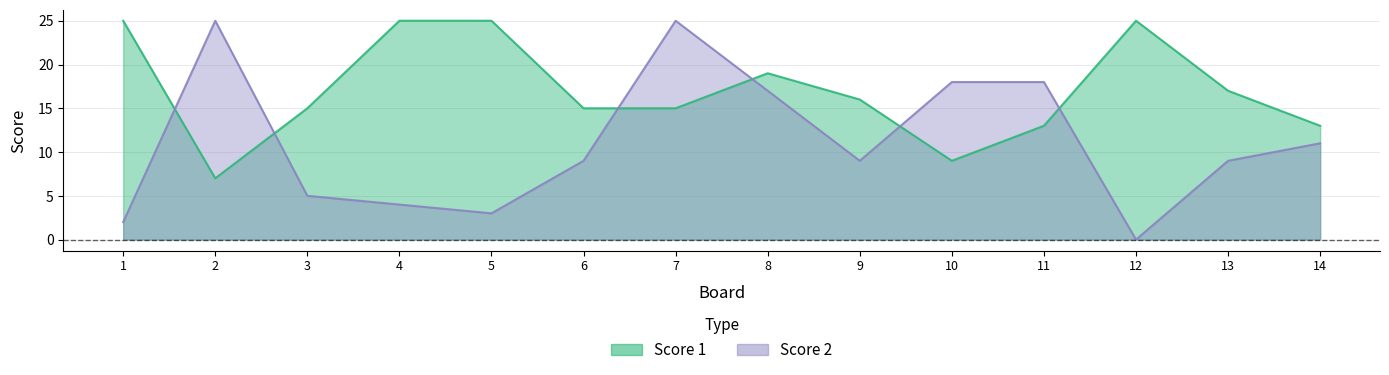

What is the difference between the maximum and minimum values in the Score 2 series?

25